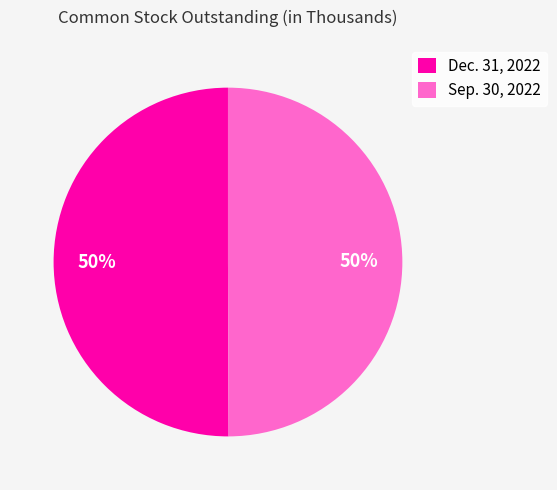

Is it true that Sep. 30, 2022 is 45% of the pie?

False